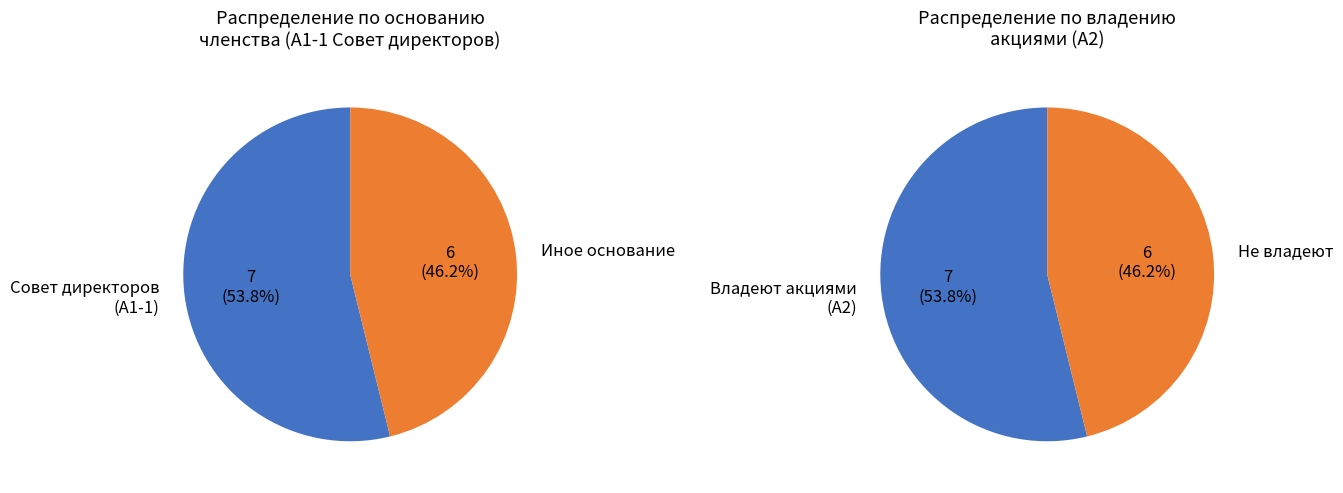

Count the number of slices in the pie.

2